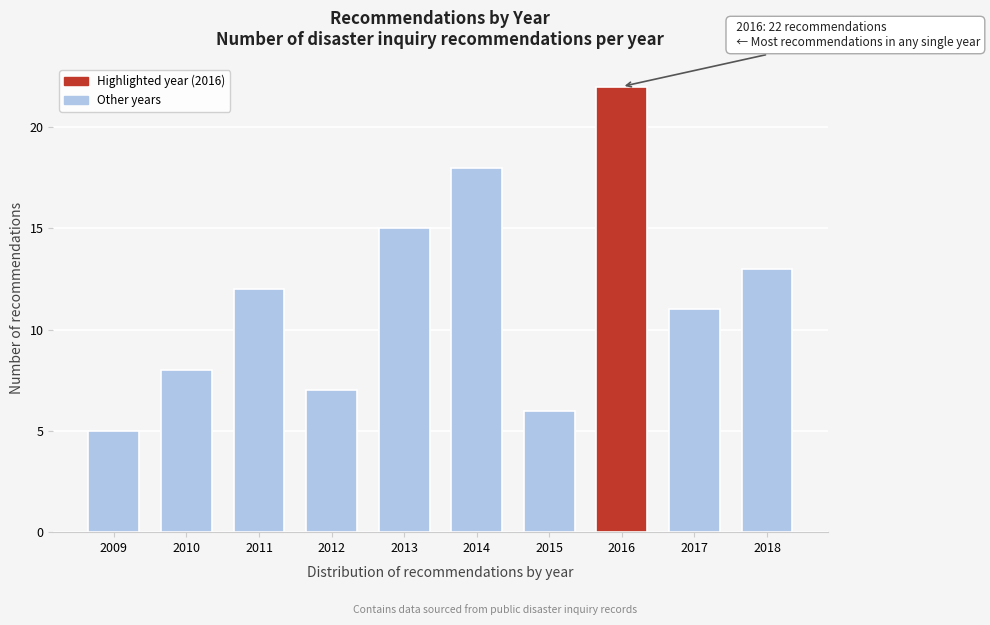

Reading right to left, extract all data points from this chart.

2018=13	2017=11	2016=22	2015=6	2014=18	2013=15	2012=7	2011=12	2010=8	2009=5